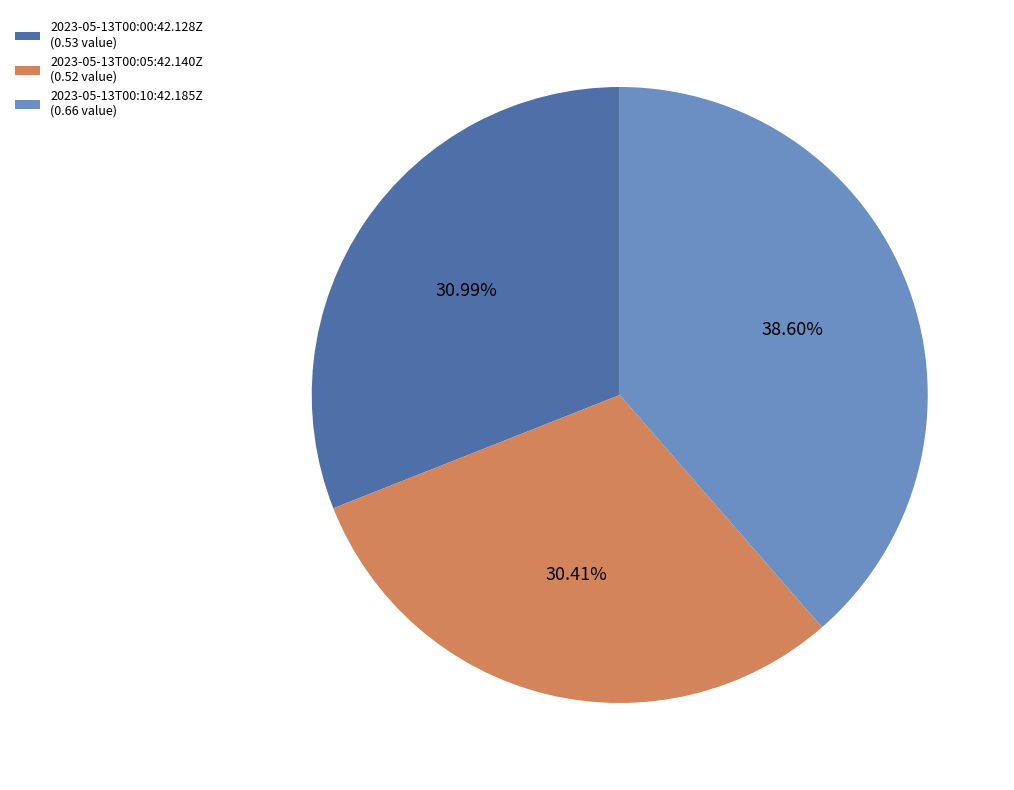

True or false: 2023-05-13T00:00:42.128Z accounts for 42% of the total.

False